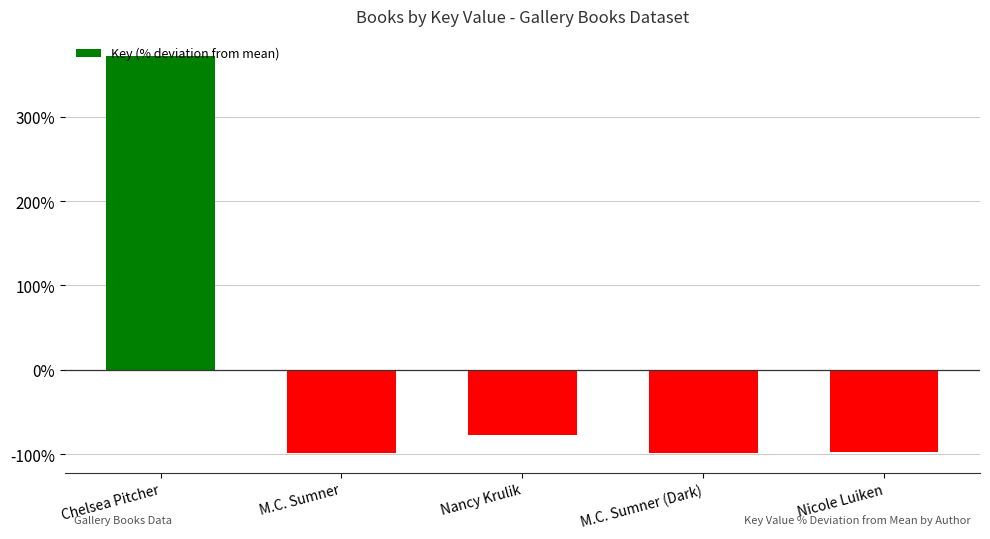

Is it true that the value at Nicole Luiken is -151.1?

False